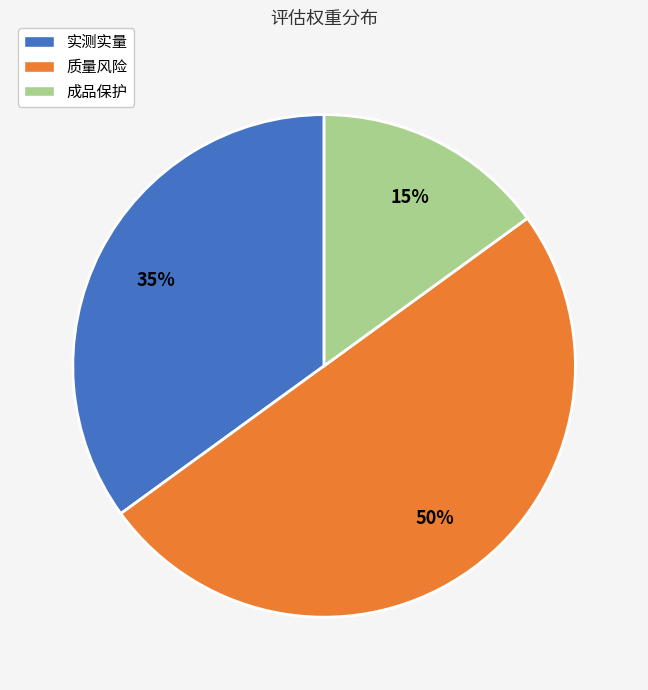

Which category has the smallest portion of the pie?

成品保护